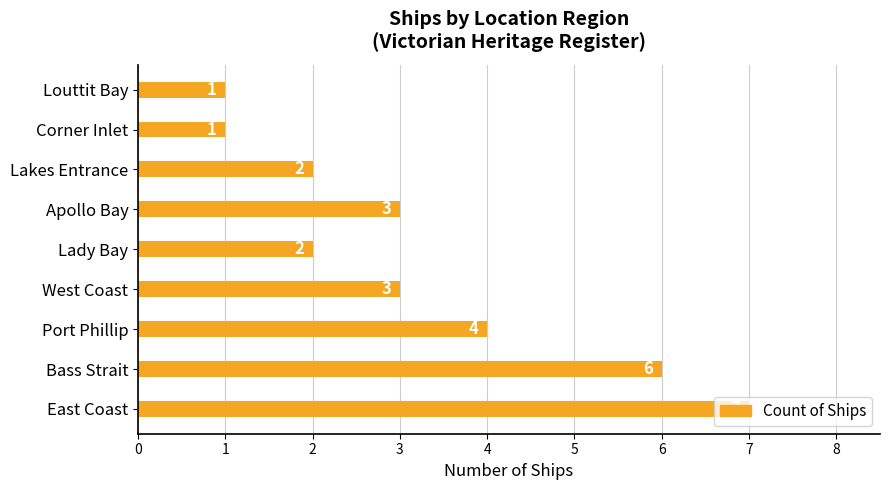

What is the greatest value displayed?

7